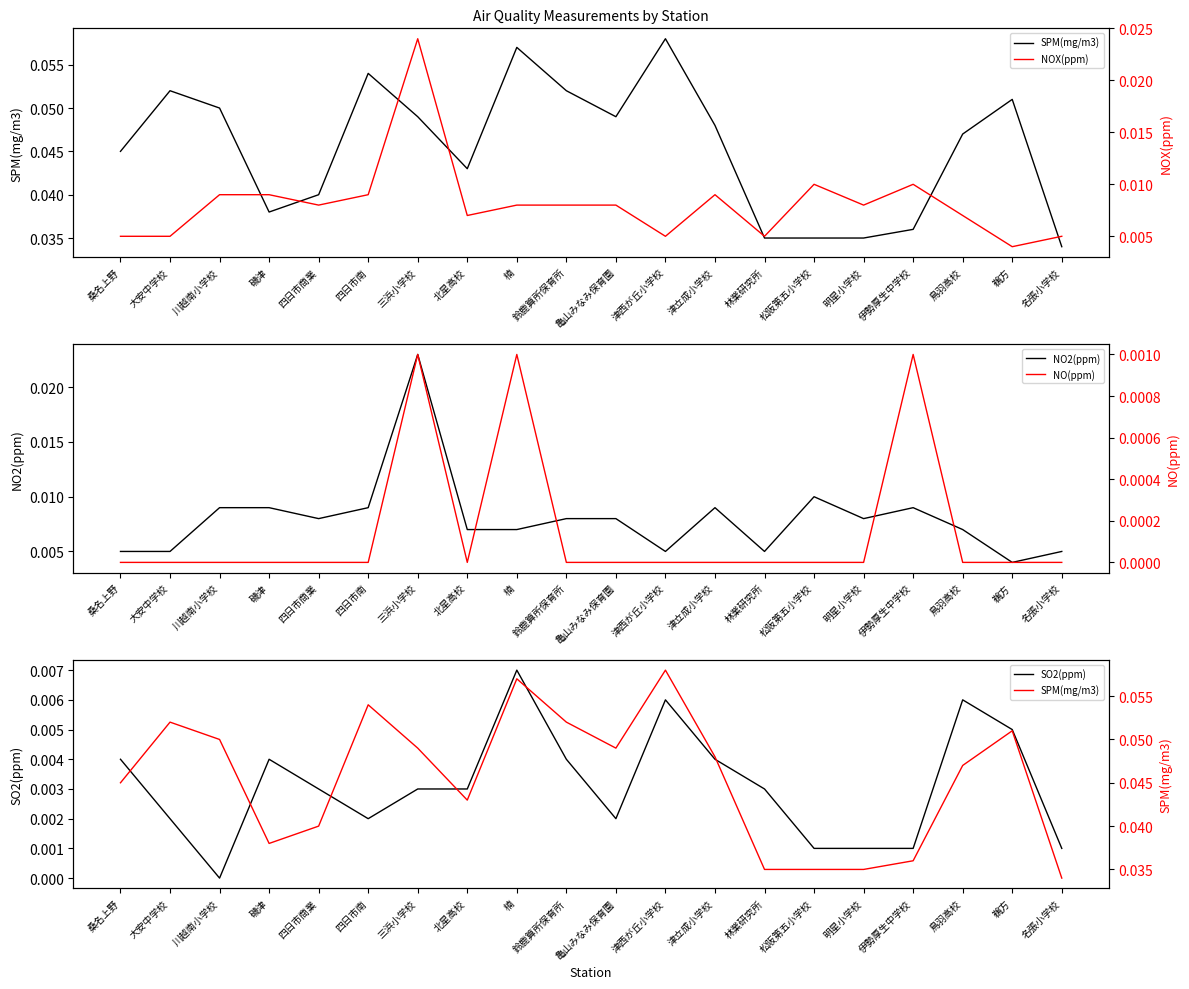

Rank the series by their maximum value, from highest to lowest.

SPM(mg/m3), NOX(ppm), NO2(ppm), SO2(ppm), NO(ppm)